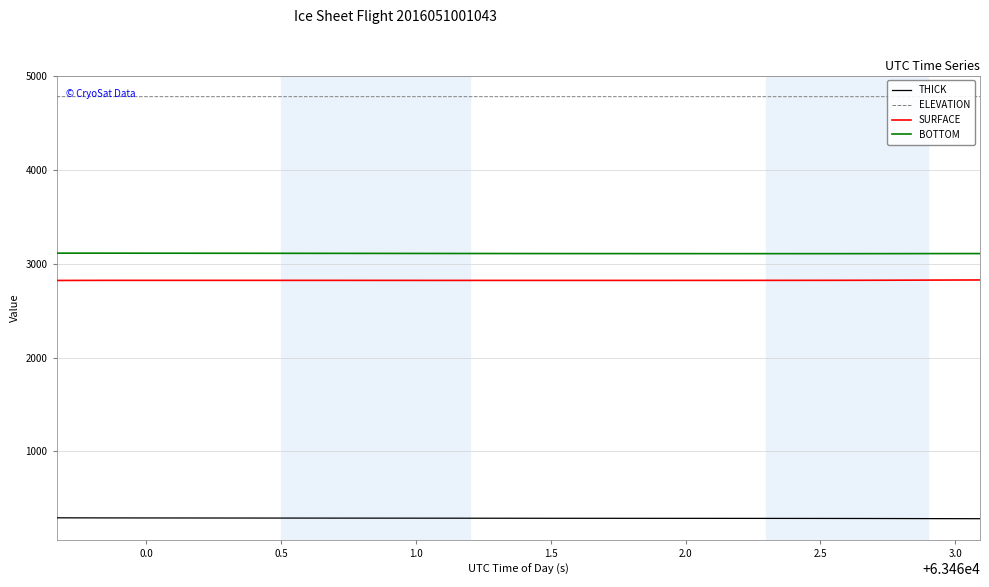

Rank the series by their maximum value, from highest to lowest.

ELEVATION, BOTTOM, SURFACE, THICK